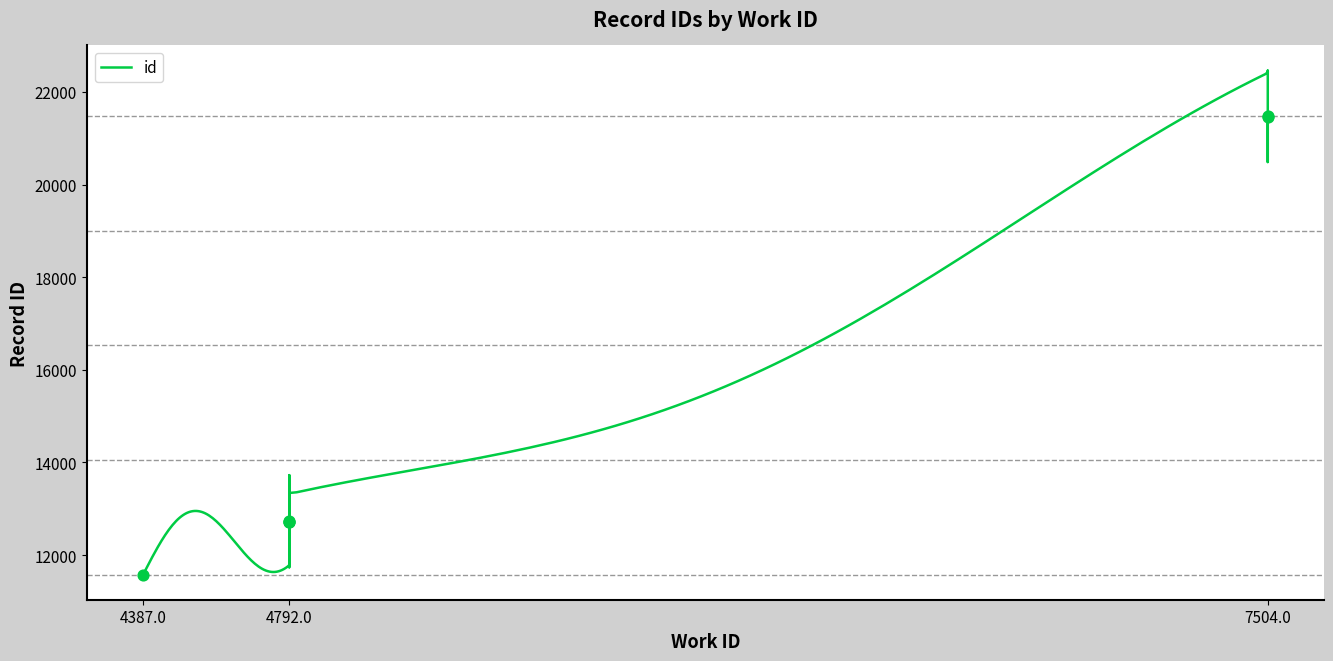

What is the change in value from 4387 to 4792?

+1159